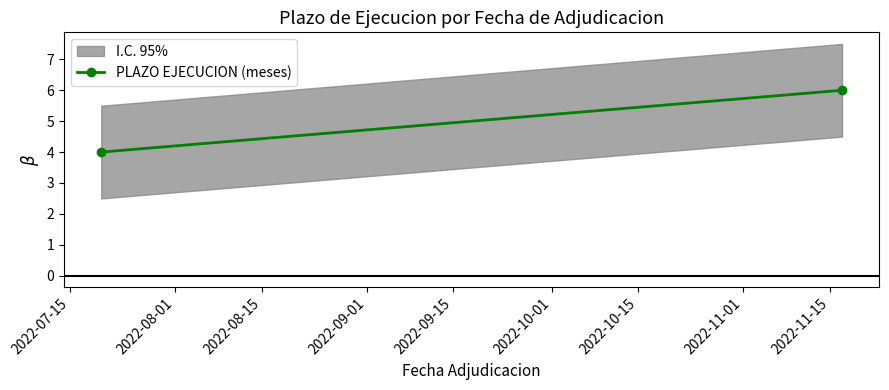

What is the ratio of the value at 2022-07-15 to the value at 2022-08-01?

0.7